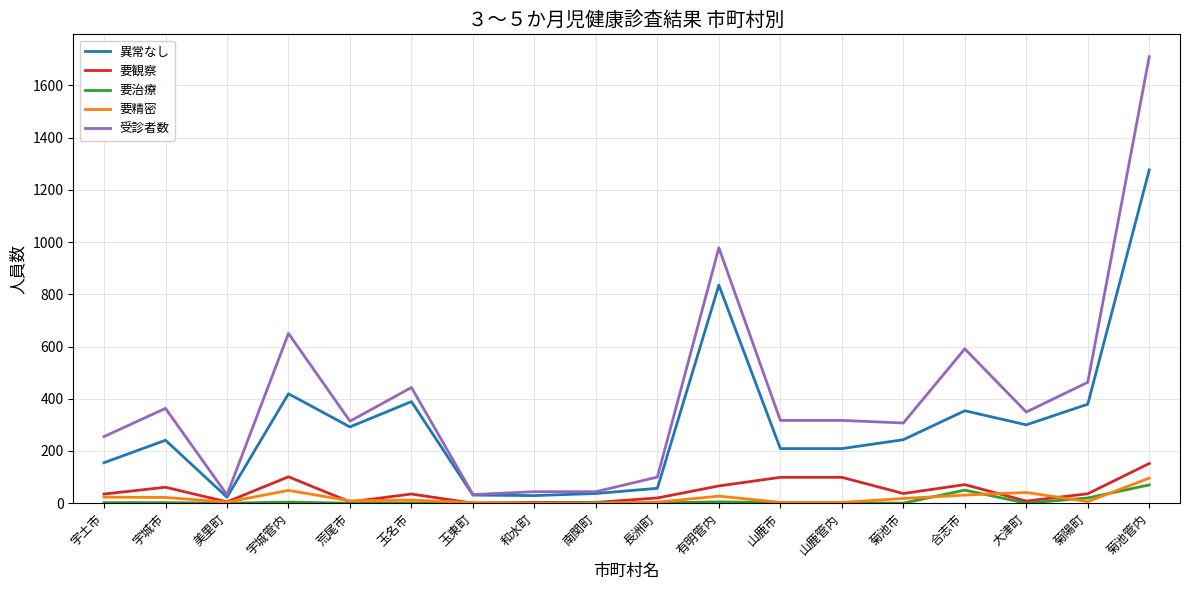

Which category has the highest value across all series?

菊池管内